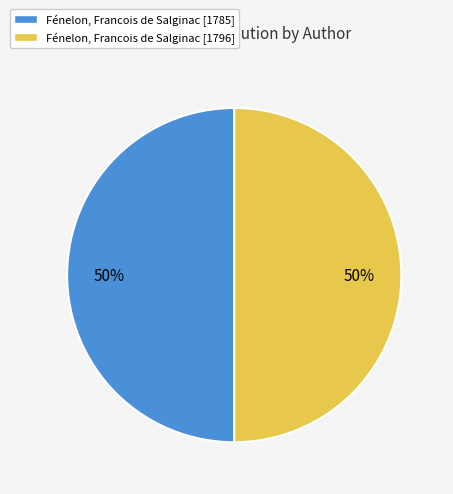

To the nearest percent, what is the combined percentage of Fénelon, Francois de Salginac [1796] and Fénelon, Francois de Salginac [1785]?

100%